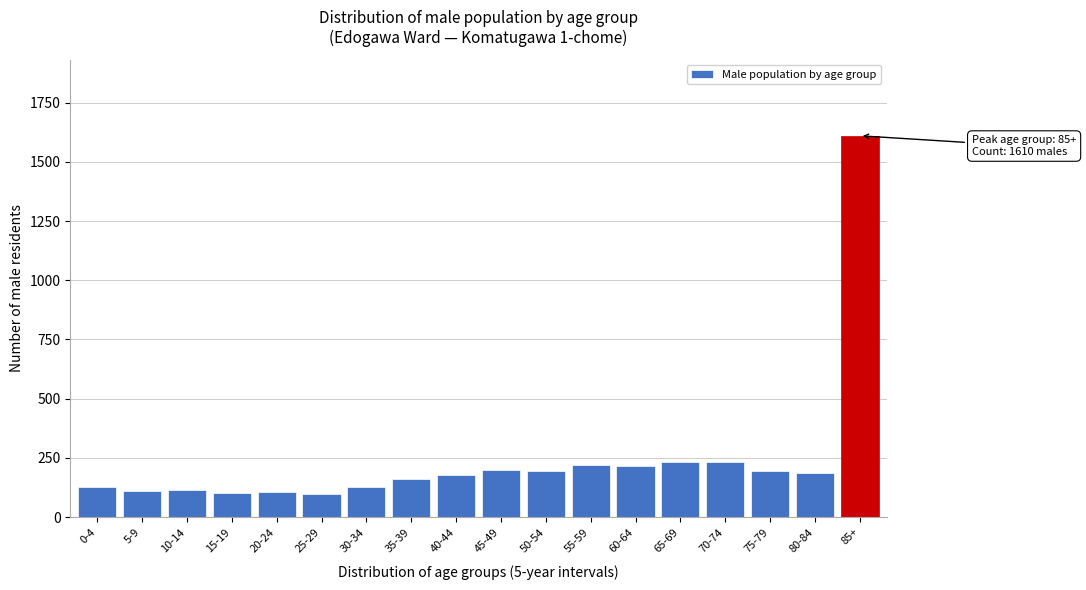

The value at 35-39 is 160. True or false?

True